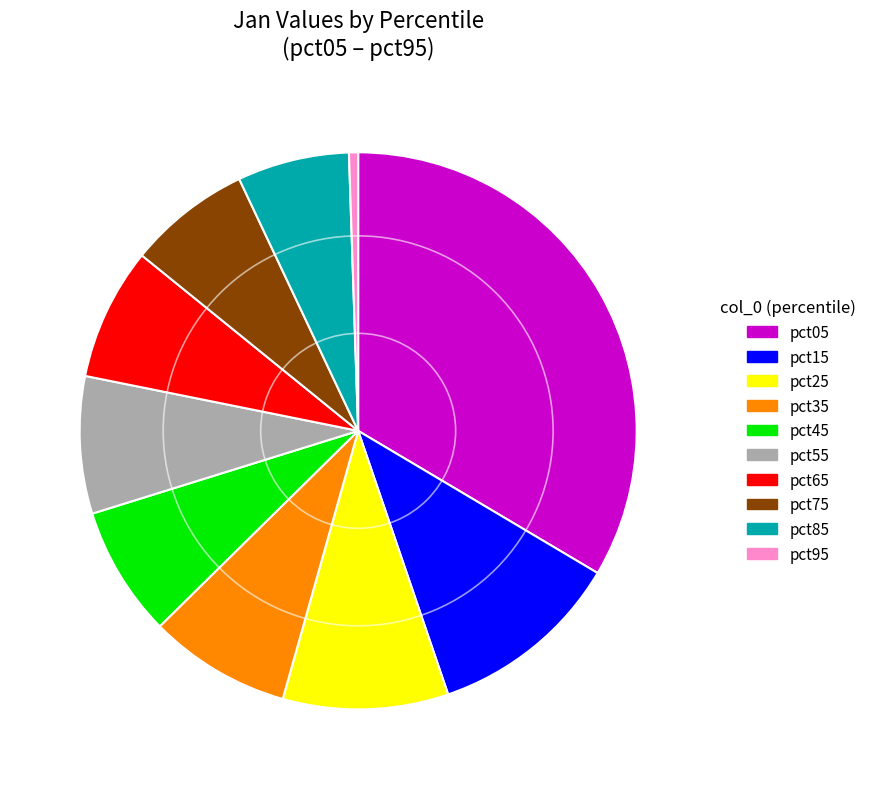

Is there any slice that represents more than half of the pie?

No